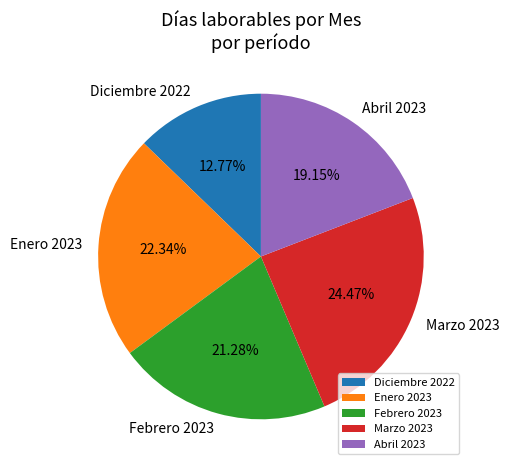

What percentage is the Enero 2023 slice, to the nearest percent?

22%